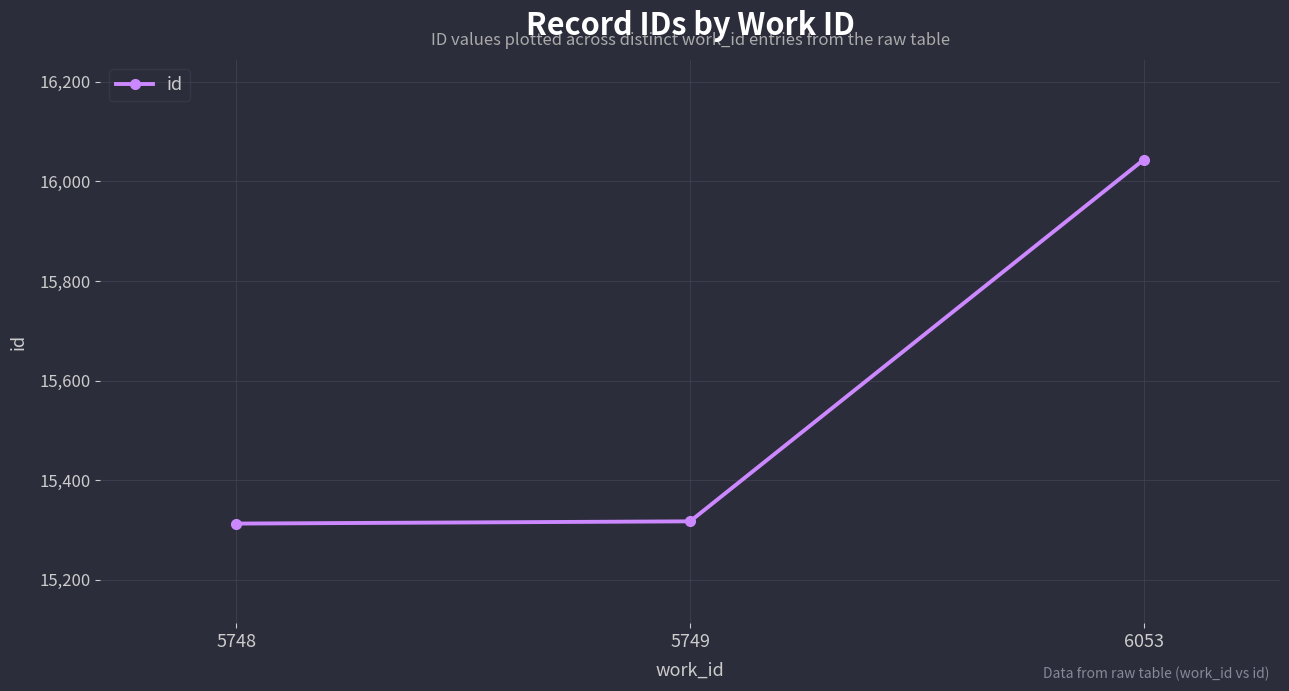

Count the number of values greater than 15317.

2